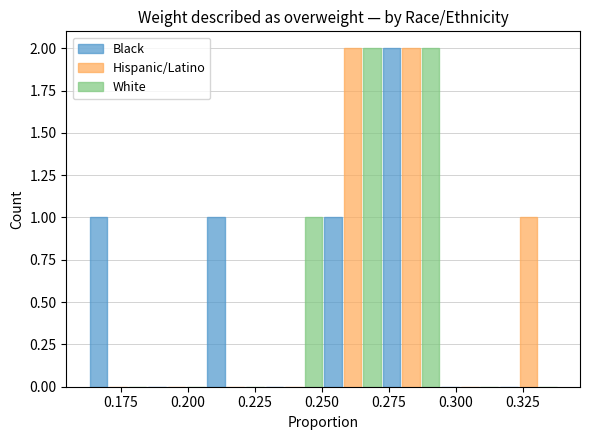

In the Black series, which range on the x-axis has the tallest bar?

0.270 to 0.295